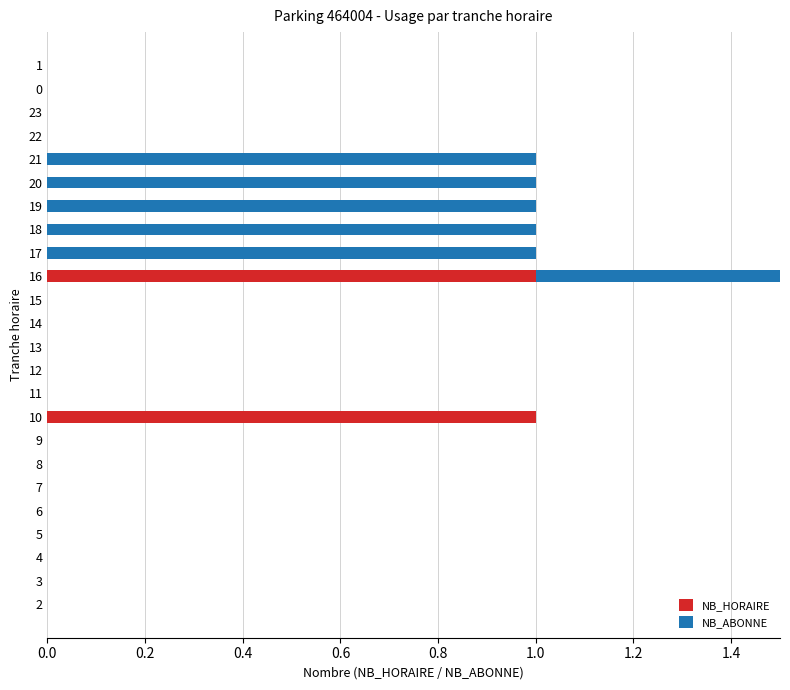

How many distinct data groups are displayed?

2